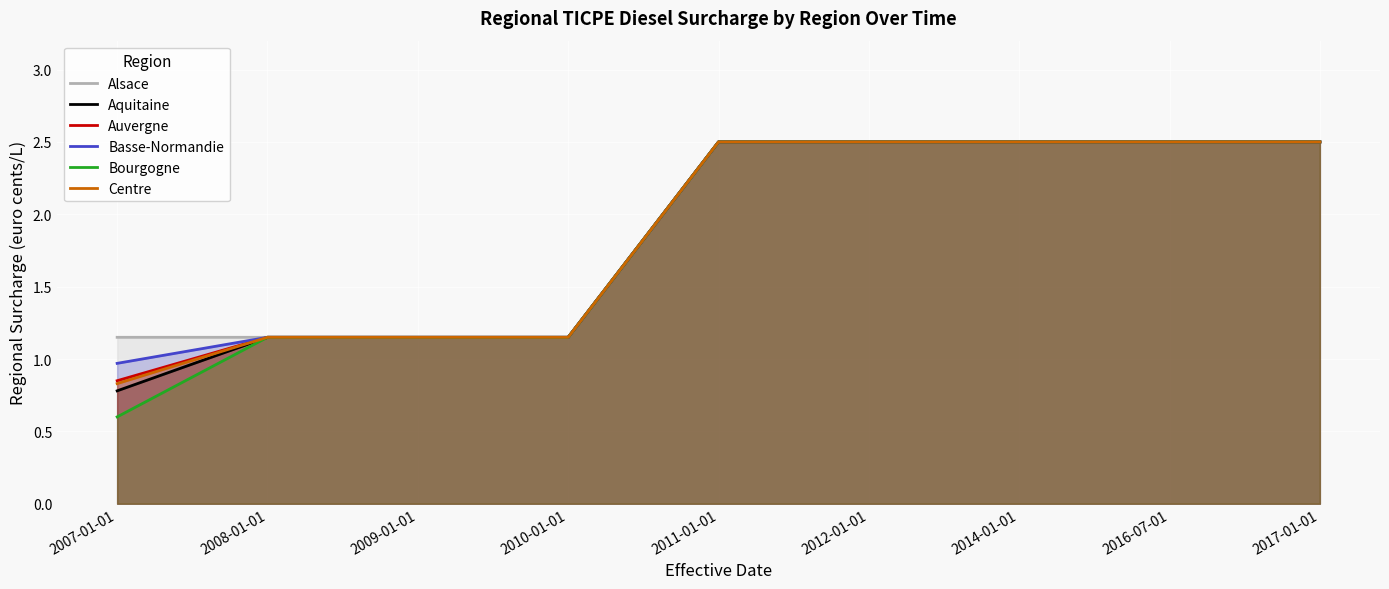

Reading left to right, transcribe all the data shown in this chart.

Alsace: 2007-01-01=1.1	2008-01-01=1.1	2009-01-01=1.1	2010-01-01=1.1	2011-01-01=2.5	2012-01-01=2.5	2014-01-01=2.5	2016-07-01=2.5	2017-01-01=2.5
Aquitaine: 2007-01-01=0.8	2008-01-01=1.1	2009-01-01=1.1	2010-01-01=1.1	2011-01-01=2.5	2012-01-01=2.5	2014-01-01=2.5	2016-07-01=2.5	2017-01-01=2.5
Auvergne: 2007-01-01=0.8	2008-01-01=1.1	2009-01-01=1.1	2010-01-01=1.1	2011-01-01=2.5	2012-01-01=2.5	2014-01-01=2.5	2016-07-01=2.5	2017-01-01=2.5
Basse-Normandie: 2007-01-01=1.0	2008-01-01=1.1	2009-01-01=1.1	2010-01-01=1.1	2011-01-01=2.5	2012-01-01=2.5	2014-01-01=2.5	2016-07-01=2.5	2017-01-01=2.5
Bourgogne: 2007-01-01=0.6	2008-01-01=1.1	2009-01-01=1.1	2010-01-01=1.1	2011-01-01=2.5	2012-01-01=2.5	2014-01-01=2.5	2016-07-01=2.5	2017-01-01=2.5
Centre: 2007-01-01=0.8	2008-01-01=1.1	2009-01-01=1.1	2010-01-01=1.1	2011-01-01=2.5	2012-01-01=2.5	2014-01-01=2.5	2016-07-01=2.5	2017-01-01=2.5